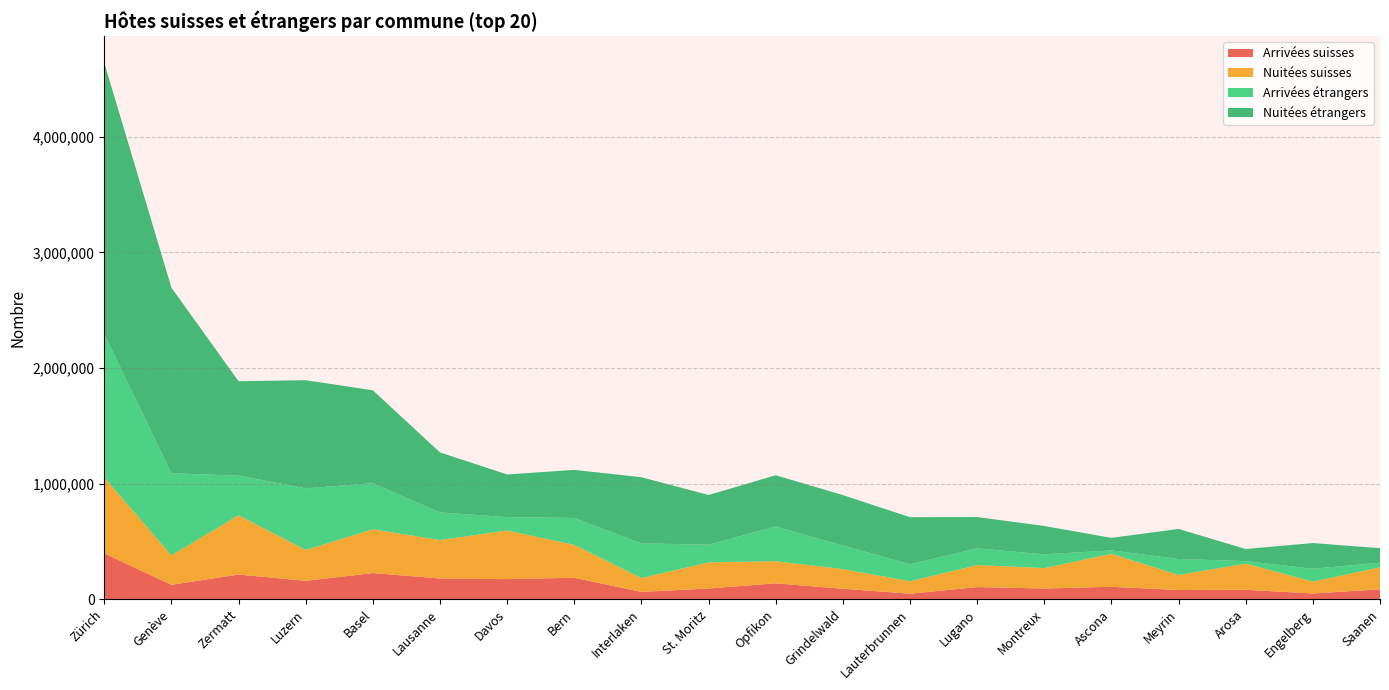

Reading right to left, extract all data points from this chart.

Arrivées suisses: Saanen=85544	Engelberg=49667	Arosa=81354	Meyrin=79491	Ascona=107376	Montreux=92490	Lugano=104731	Lauterbrunnen=47821	Grindelwald=90392	Opfikon=137491	St. Moritz=92439	Interlaken=63226	Bern=185630	Davos=173957	Lausanne=179010	Basel=226474	Luzern=158912	Zermatt=213450	Genève=124798	Zürich=396795
Nuitées suisses: Saanen=189974	Engelberg=102482	Arosa=226650	Meyrin=130200	Ascona=285255	Montreux=176981	Lugano=190606	Lauterbrunnen=107417	Grindelwald=170198	Opfikon=191080	St. Moritz=226383	Interlaken=119563	Bern=284491	Davos=420462	Lausanne=332445	Basel=378528	Luzern=267126	Zermatt=512752	Genève=254341	Zürich=656713
Arrivées étrangers: Saanen=40733	Engelberg=111177	Arosa=21608	Meyrin=138144	Ascona=29543	Montreux=118696	Lugano=144730	Lauterbrunnen=147680	Grindelwald=203786	Opfikon=300227	St. Moritz=152751	Interlaken=300251	Bern=232561	Davos=115983	Lausanne=239419	Basel=398621	Luzern=533341	Zermatt=342730	Genève=710839	Zürich=1238750
Nuitées étrangers: Saanen=125297	Engelberg=222612	Arosa=104891	Meyrin=260123	Ascona=108354	Montreux=245492	Lugano=270790	Lauterbrunnen=406924	Grindelwald=436402	Opfikon=443766	St. Moritz=429936	Interlaken=572441	Bern=416121	Davos=368909	Lausanne=518965	Basel=803816	Luzern=935228	Zermatt=816812	Genève=1605236	Zürich=2347925